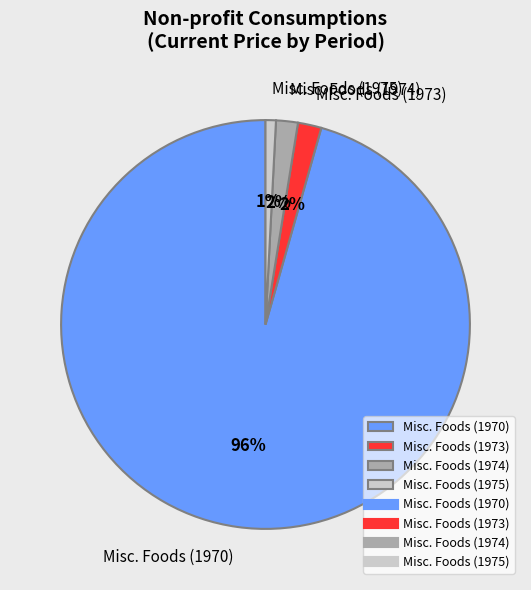

What is the smallest slice in the pie chart?

Misc. Foods (1975)